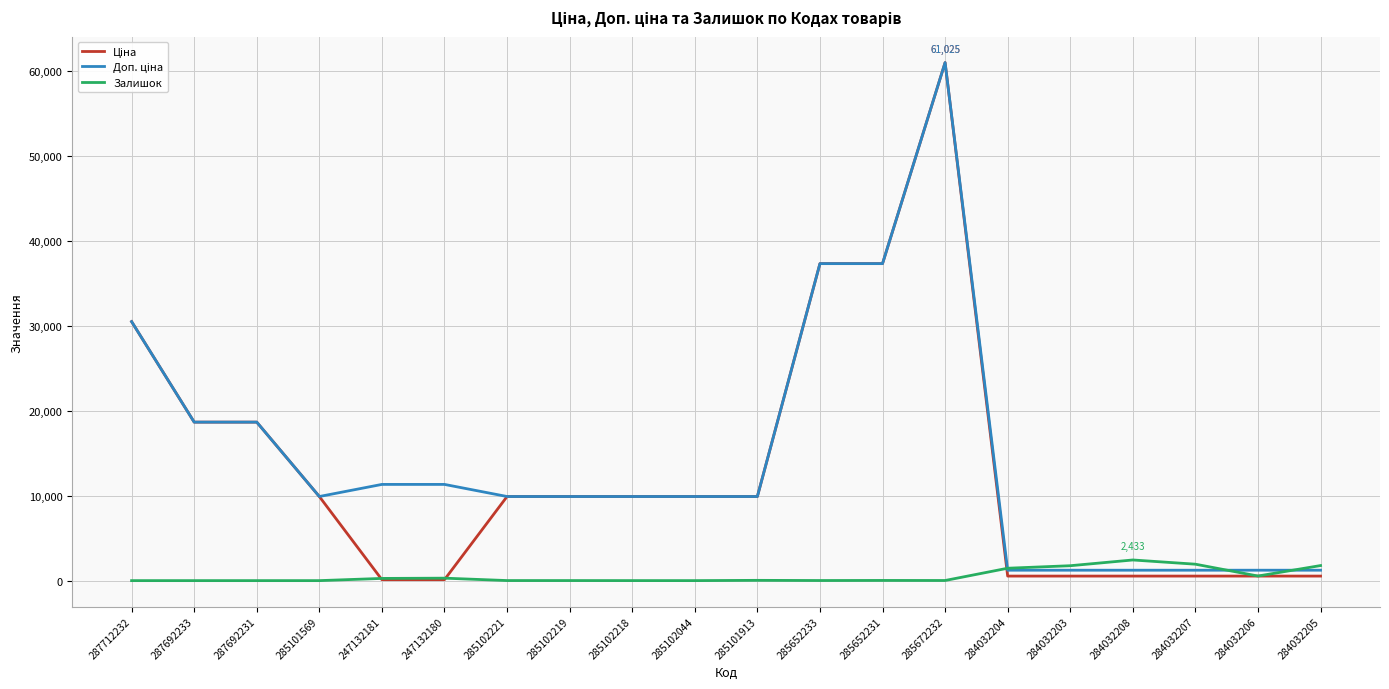

At which category does the chart reach its peak across all series?

285672232